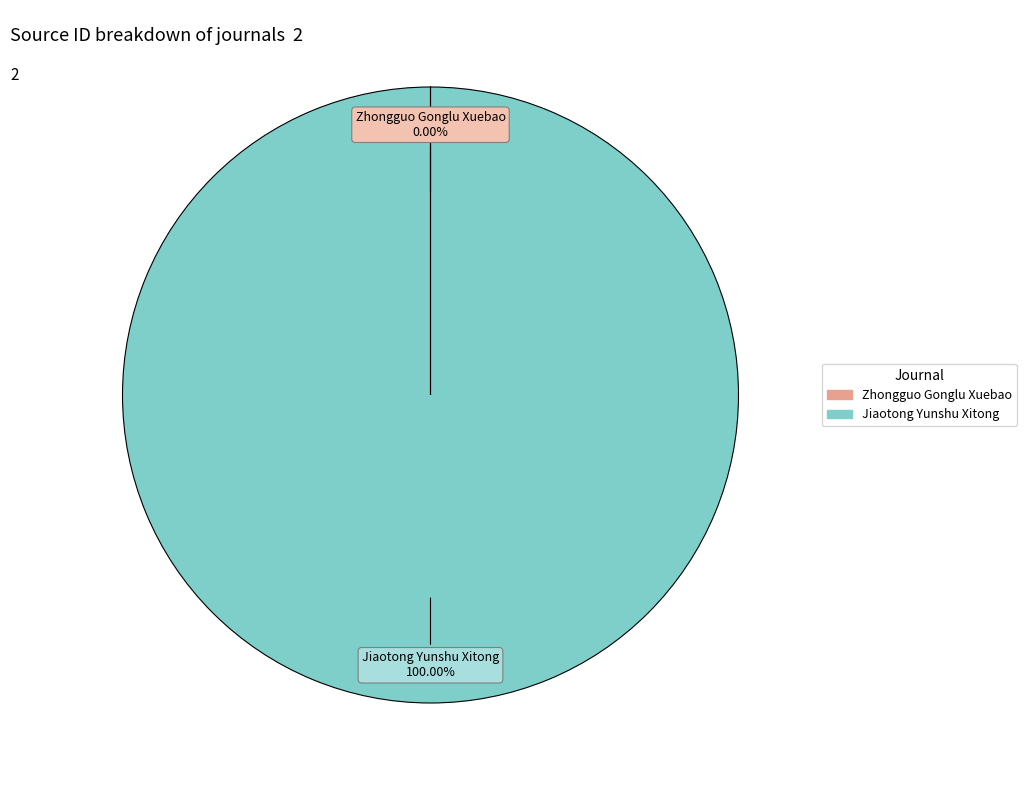

What is the majority slice?

Jiaotong Yunshu Xitong